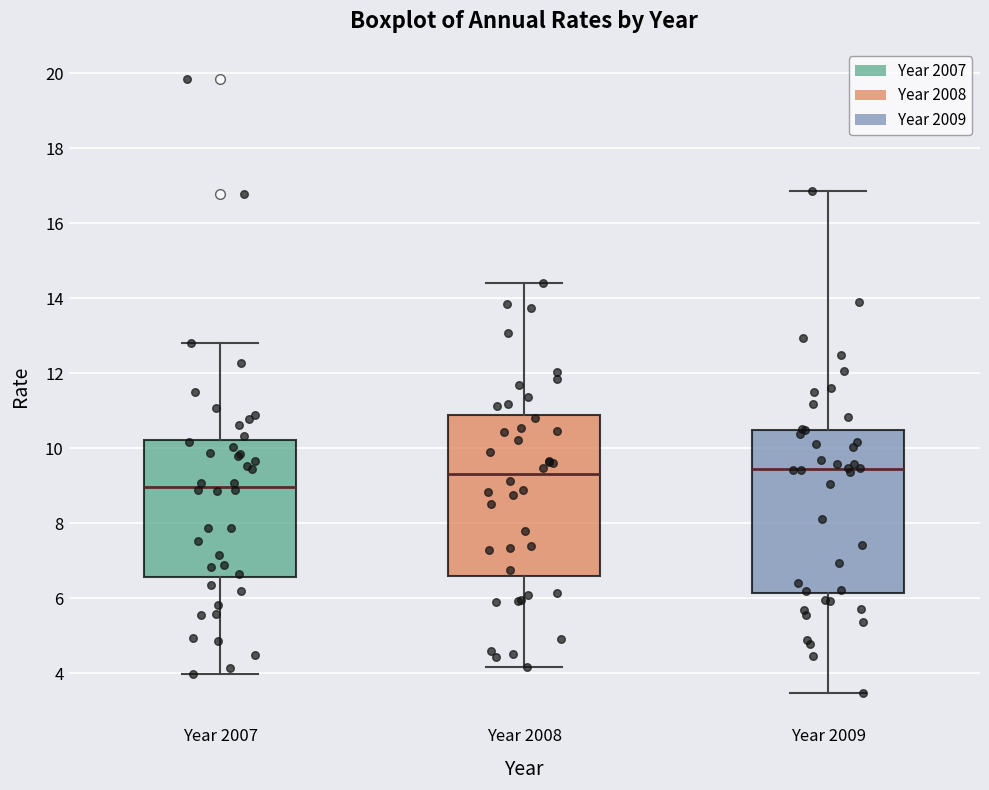

Reading left to right, read every box against the y-axis: the position of its median line, the range the box covers, and the ends of its whiskers. The values are not printed on the chart, so give them approximately, as read against the axis.

Year 2007: median 9.0, box 6.6 to 10.2, whiskers 4.0 to 12.8
Year 2008: median 9.4, box 6.6 to 10.8, whiskers 4.2 to 14.4
Year 2009: median 9.4, box 6.2 to 10.6, whiskers 3.4 to 16.8